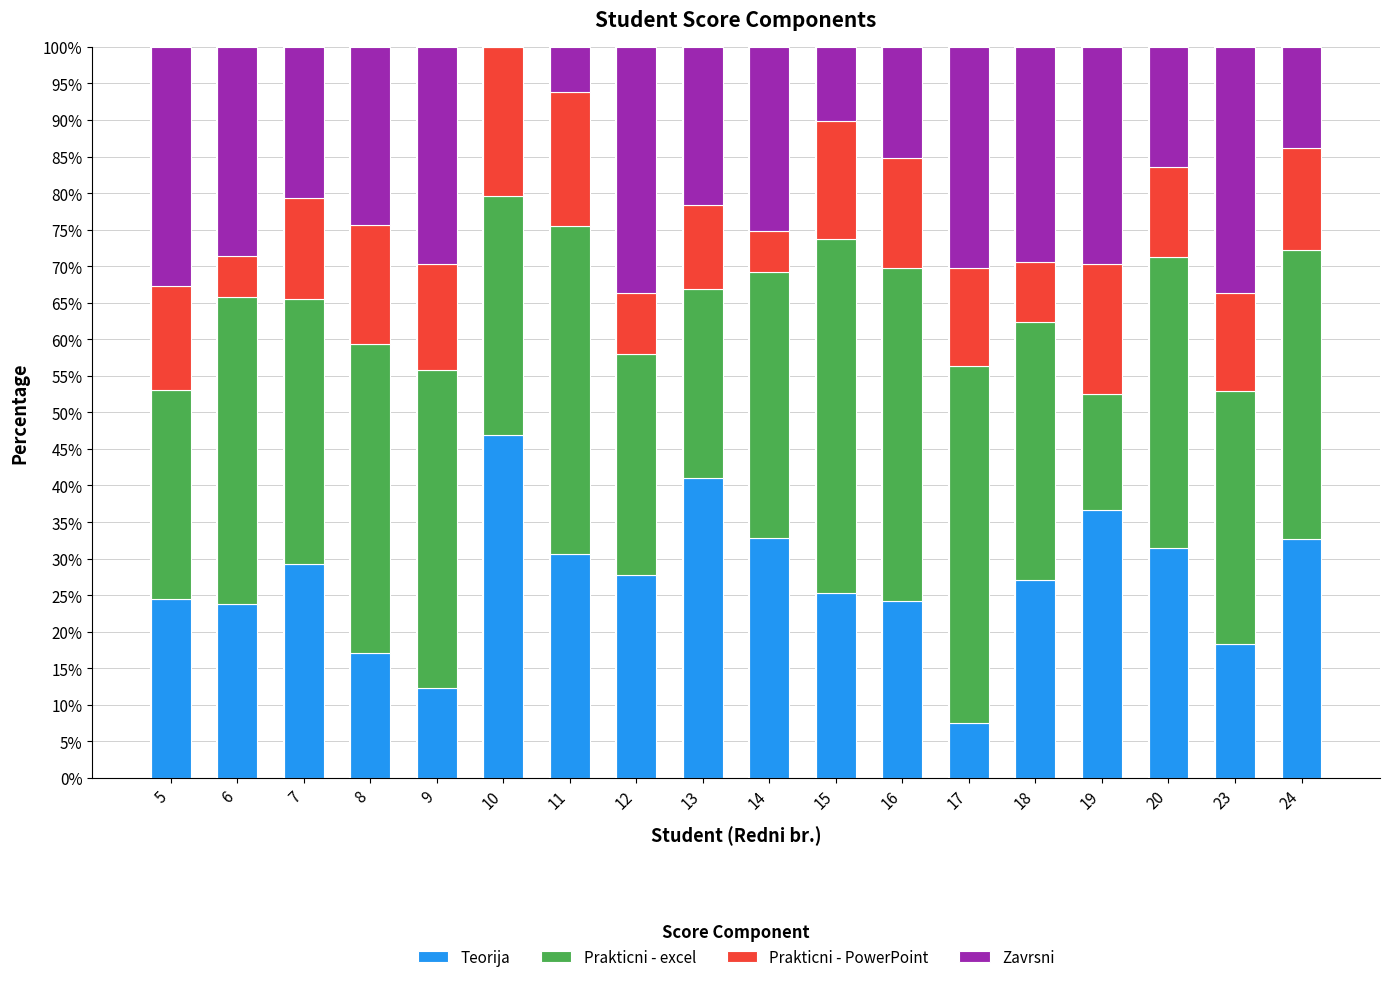

What is the total value across all series at 14?

100.0